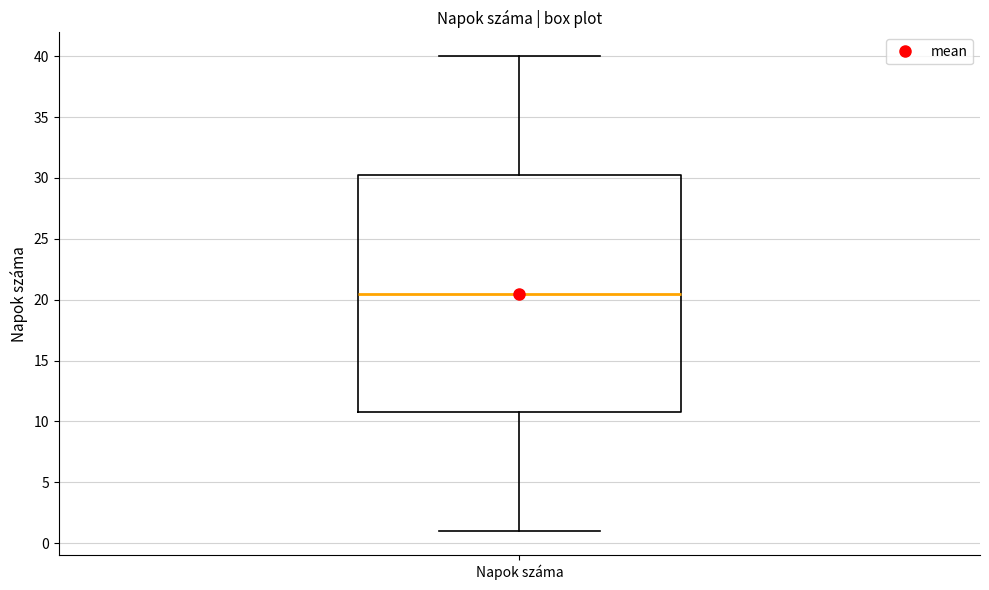

Transcribe this box plot: give where the median line is, the range the box spans, and where the two whiskers end, as read against the y-axis. The values are not printed on the chart, so give them approximately, as read against the axis.

median 20.5, box 11.0 to 30.5, whiskers 1.0 to 40.0